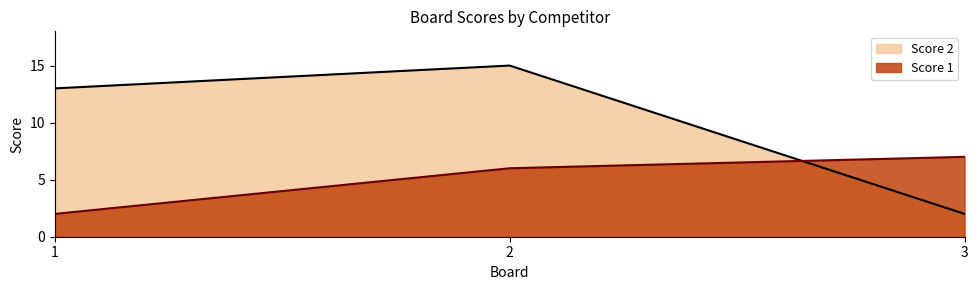

Which series has the largest total across all categories?

Score 2